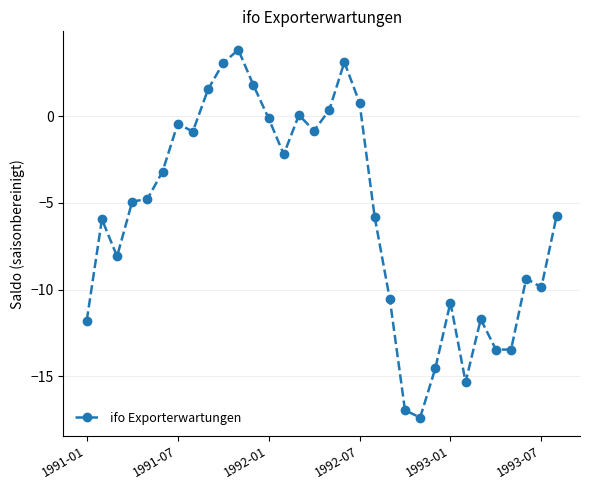

True or false: there are more than 2 points higher than both neighbors.

True